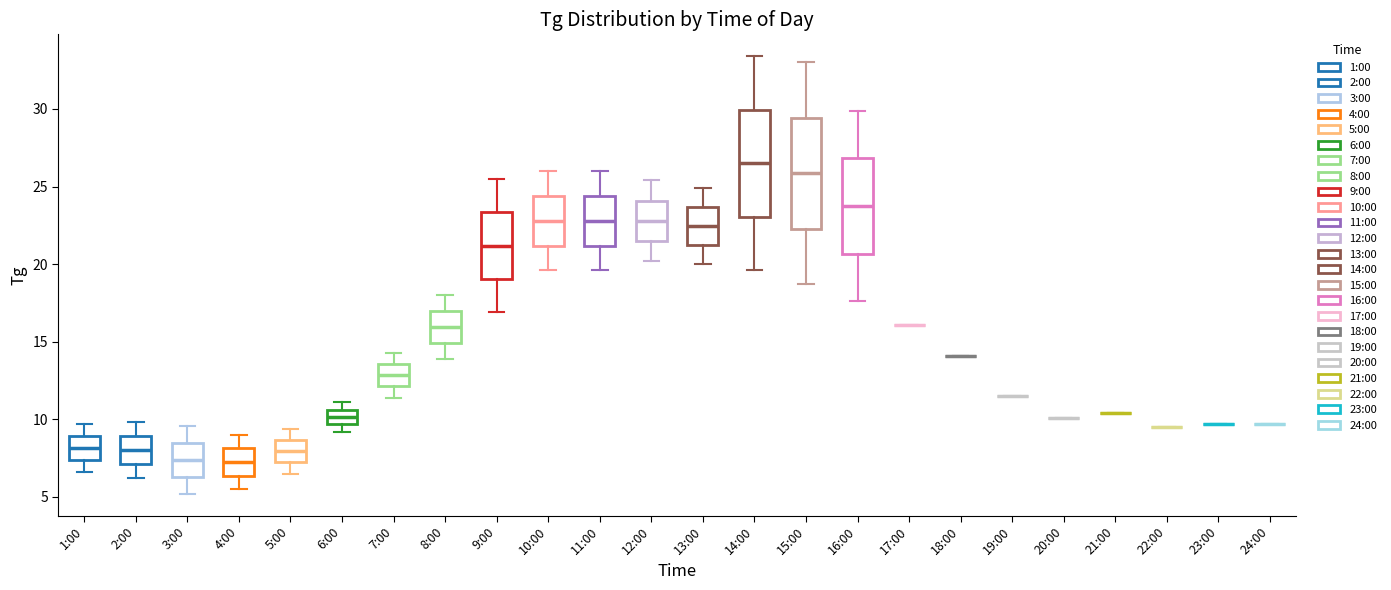

Where does the median line of the box for 14:00 sit on the y-axis? The values are not printed on the chart, so give them approximately, as read against the axis.

26.5